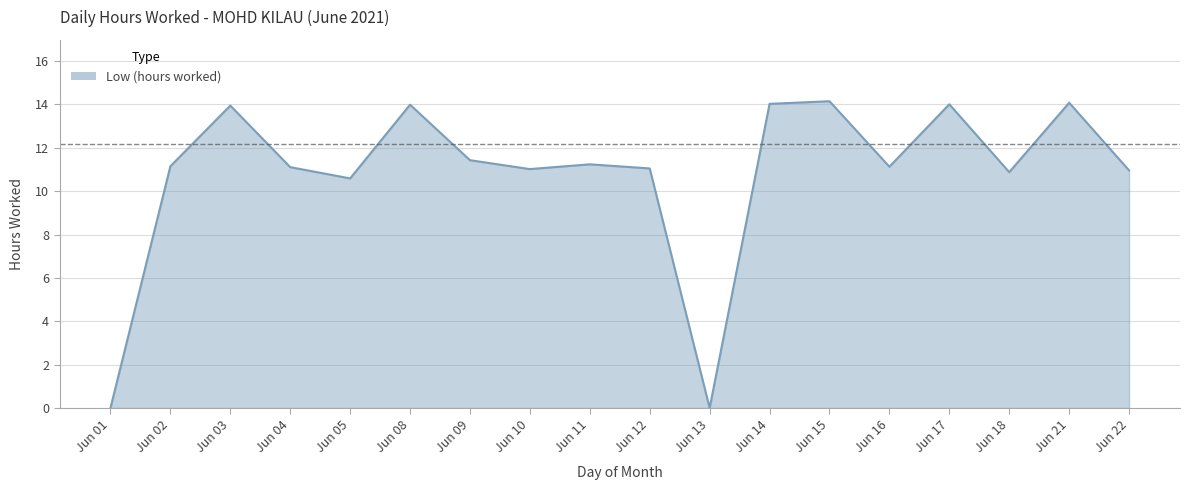

Between Jun 10 and Jun 14, which is larger?

Jun 14